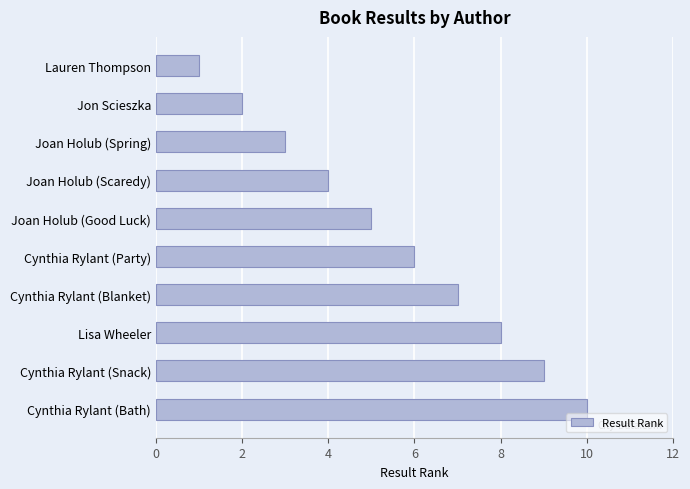

List the labels in order of value, smallest first.

Lauren Thompson, Jon Scieszka, Joan Holub (Spring), Joan Holub (Scaredy), Joan Holub (Good Luck), Cynthia Rylant (Party), Cynthia Rylant (Blanket), Lisa Wheeler, Cynthia Rylant (Snack), Cynthia Rylant (Bath)